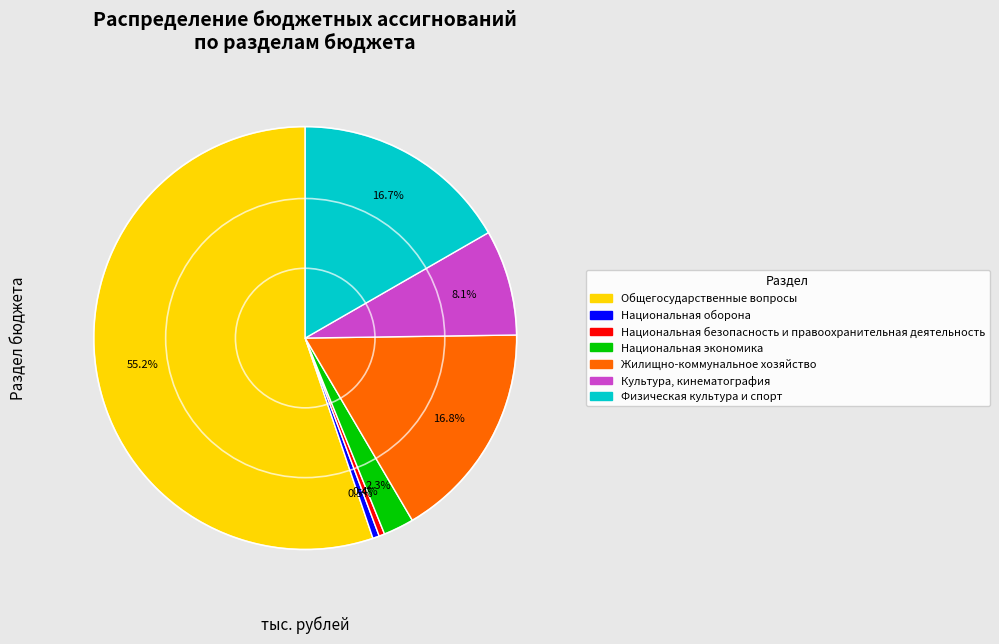

What is the largest slice in the pie chart?

Общегосударственные вопросы